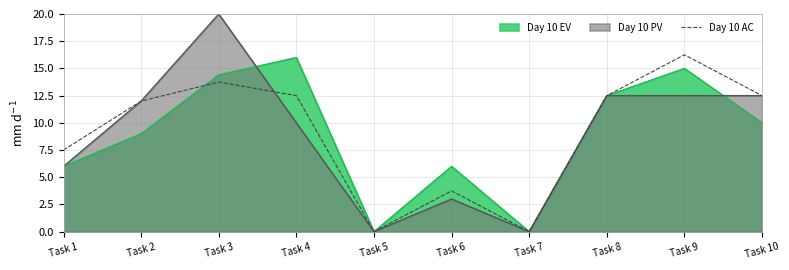

At which label does the data first exceed 12?

Task 3